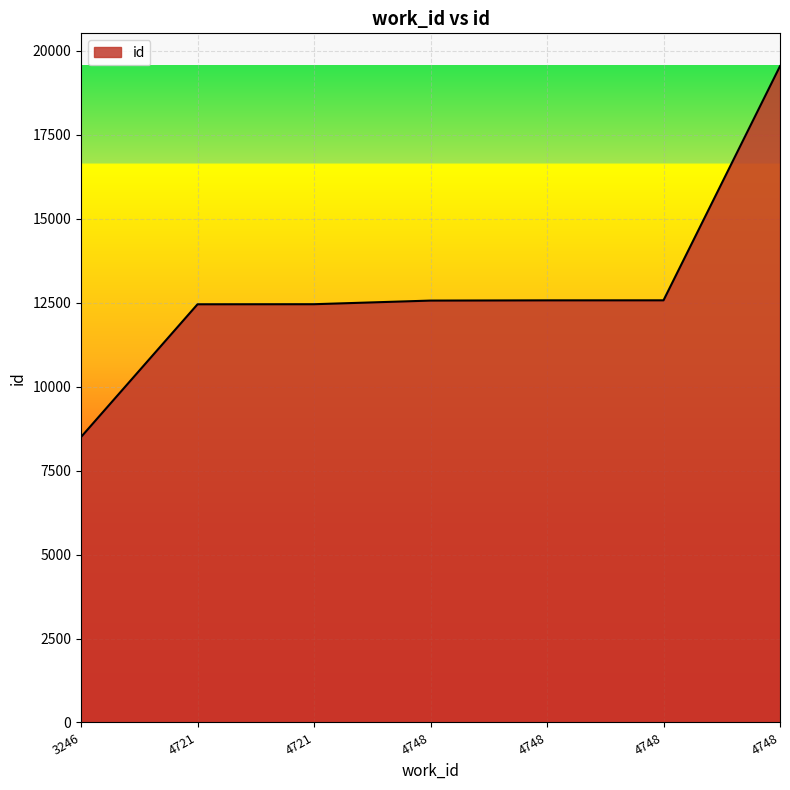

How many series are shown in this chart?

1